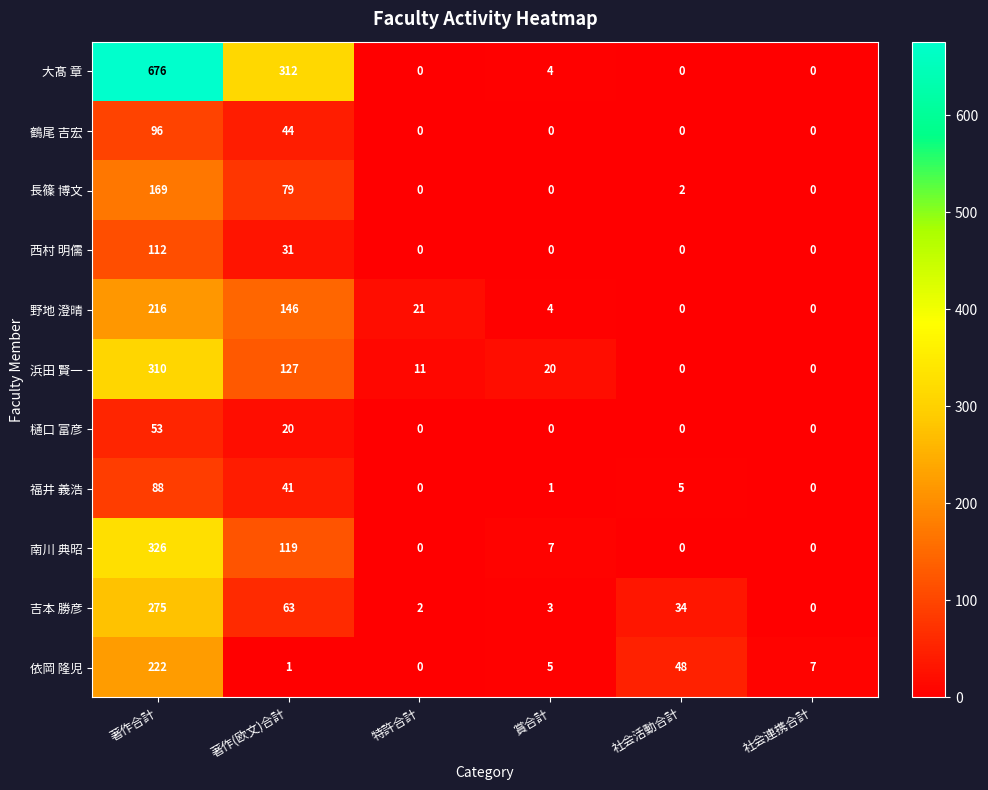

What is the total value across all series at 著作合計?

2543